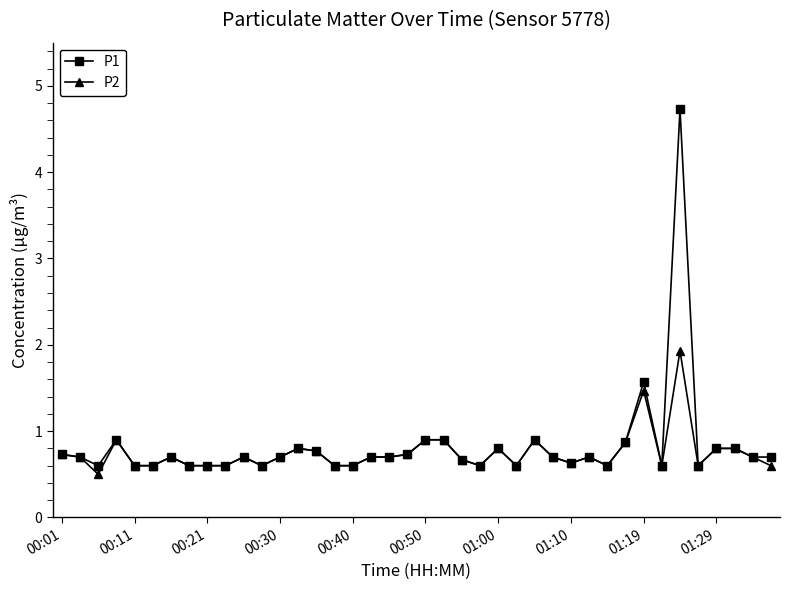

True or false: P2 has more than 1 interior local peaks.

True